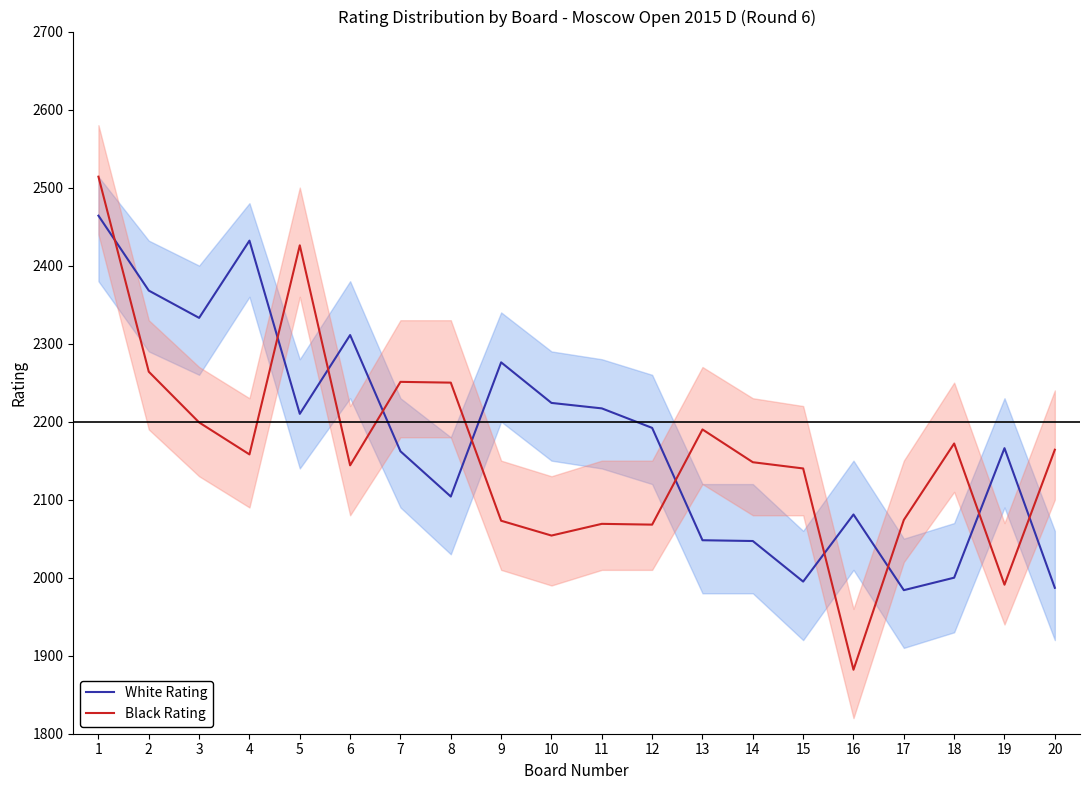

True or false: White Rating and Black Rating intersect in this chart.

True